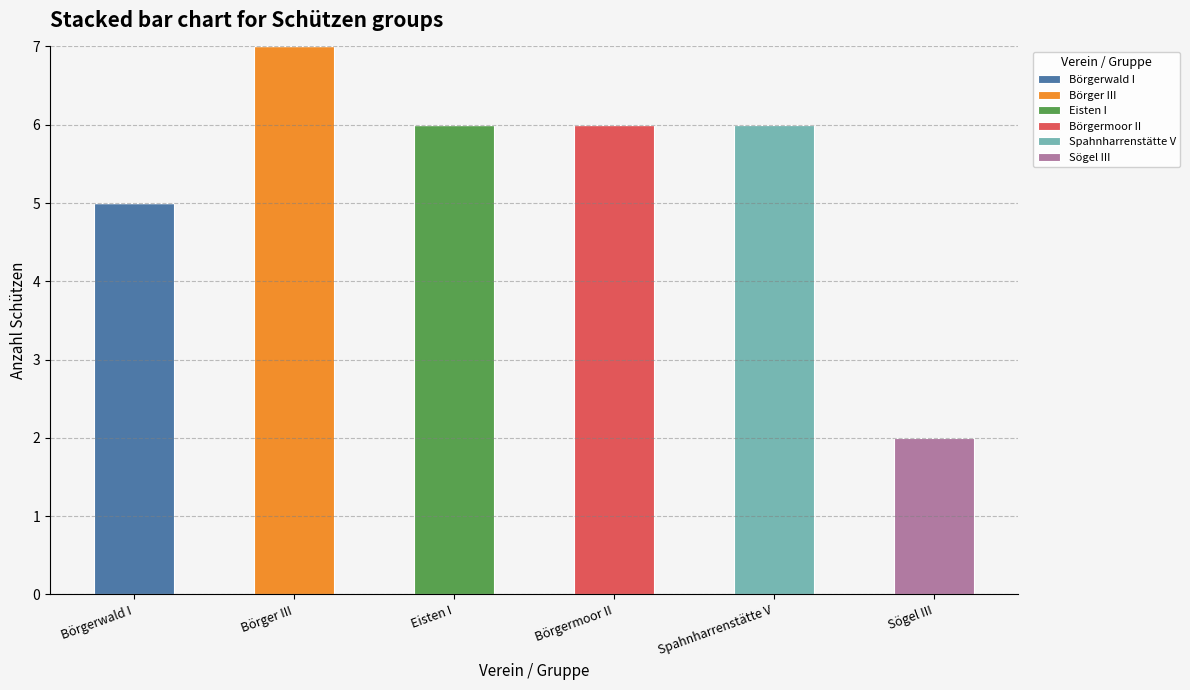

What is the highest value of the Börgerwald I series?

5